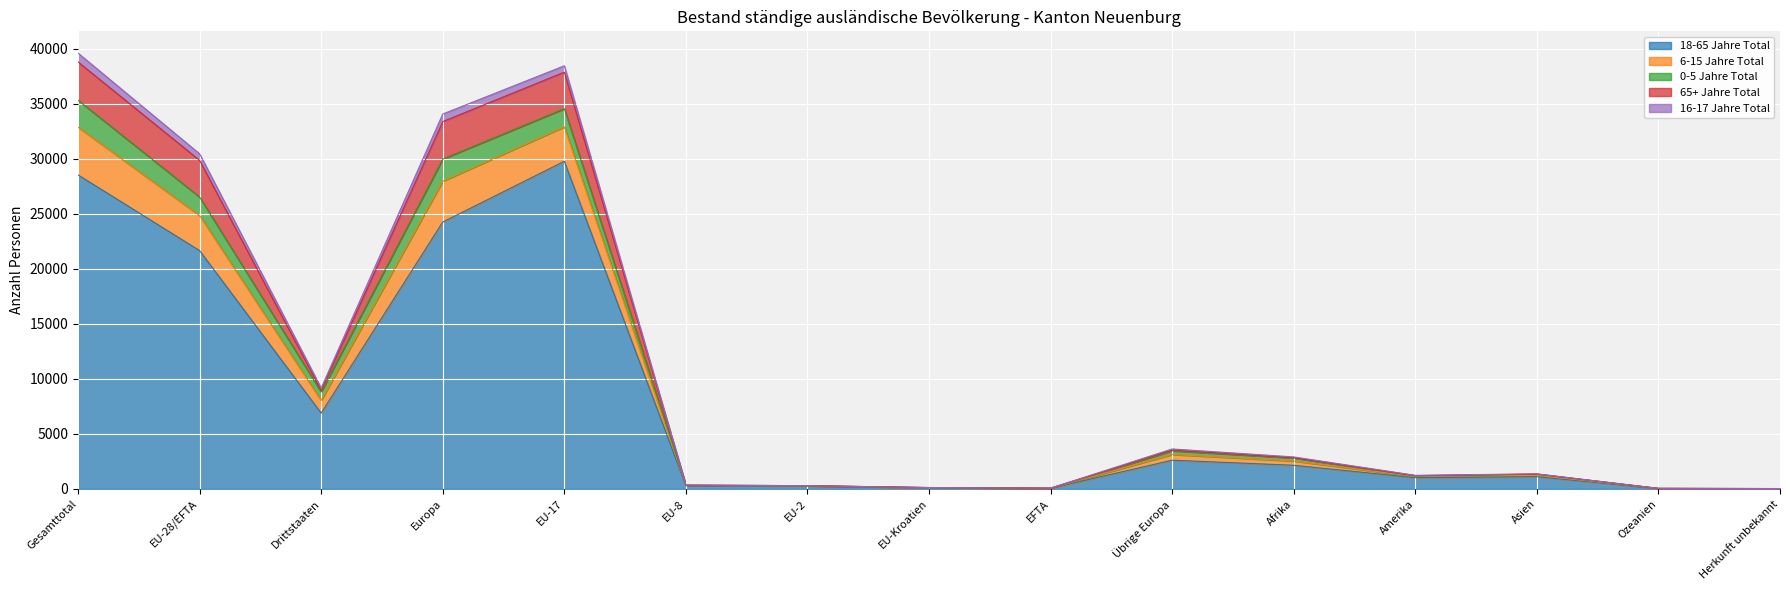

True or false: 16-17 Jahre Total and 6-15 Jahre Total intersect in this chart.

False